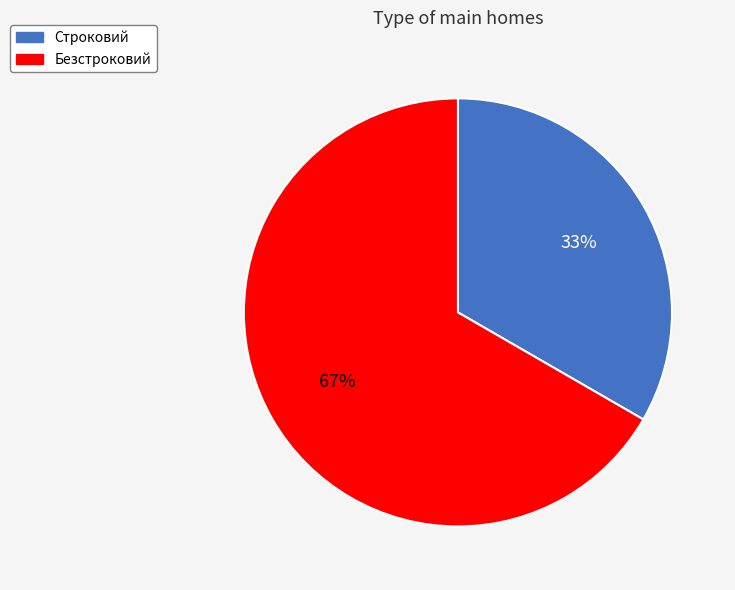

To the nearest percent, what is the combined percentage of Безстроковий and Строковий?

100%